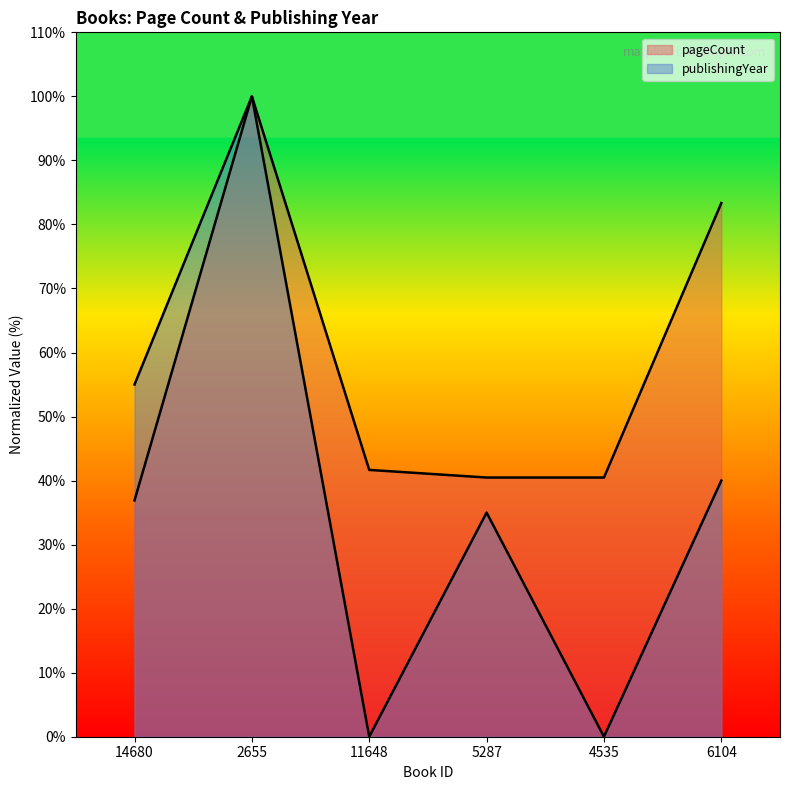

Reading right to left, list all the values displayed in this chart.

pageCount: 83.3	40.5	40.5	41.7	100.0	36.9
publishingYear: 40.0	0.0	35.0	0.0	100.0	55.0